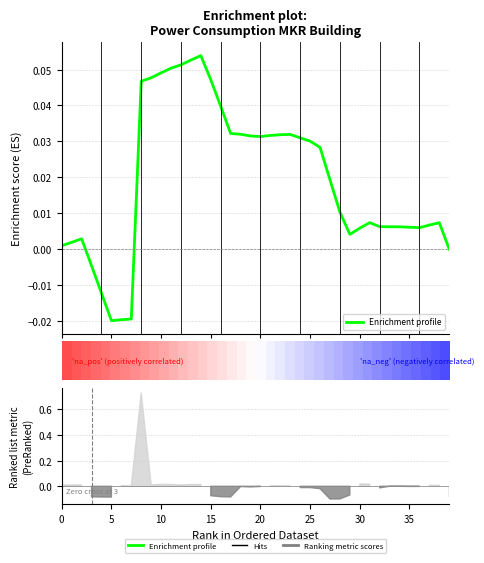

Reading left to right, what are all the values shown in this chart?

0.0	0.0	0.0	-0.0	-0.0	-0.0	-0.0	-0.0	0.0	0.0	0.0	0.1	0.1	0.1	0.1	0.0	0.0	0.0	0.0	0.0	0.0	0.0	0.0	0.0	0.0	0.0	0.0	0.0	0.0	0.0	0.0	0.0	0.0	0.0	0.0	0.0	0.0	0.0	0.0	0.0